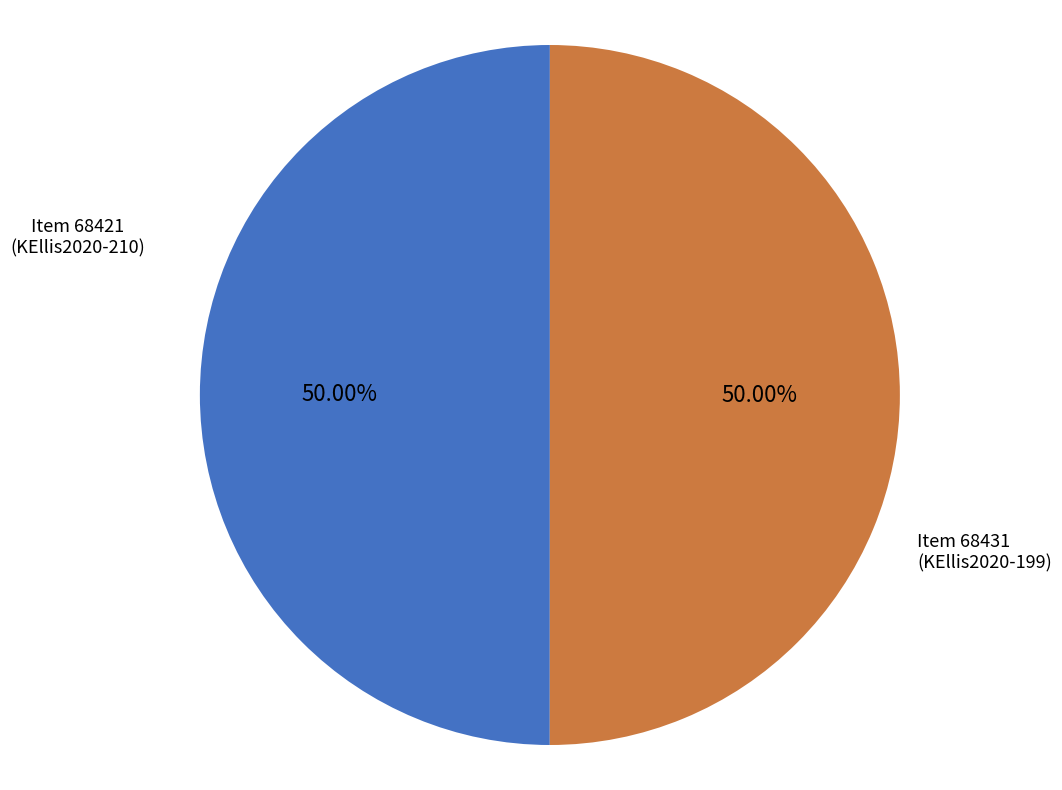

Combined, do Item 68431 (KEllis2020-199) and Item 68421 (KEllis2020-210) account for over 50%?

Yes